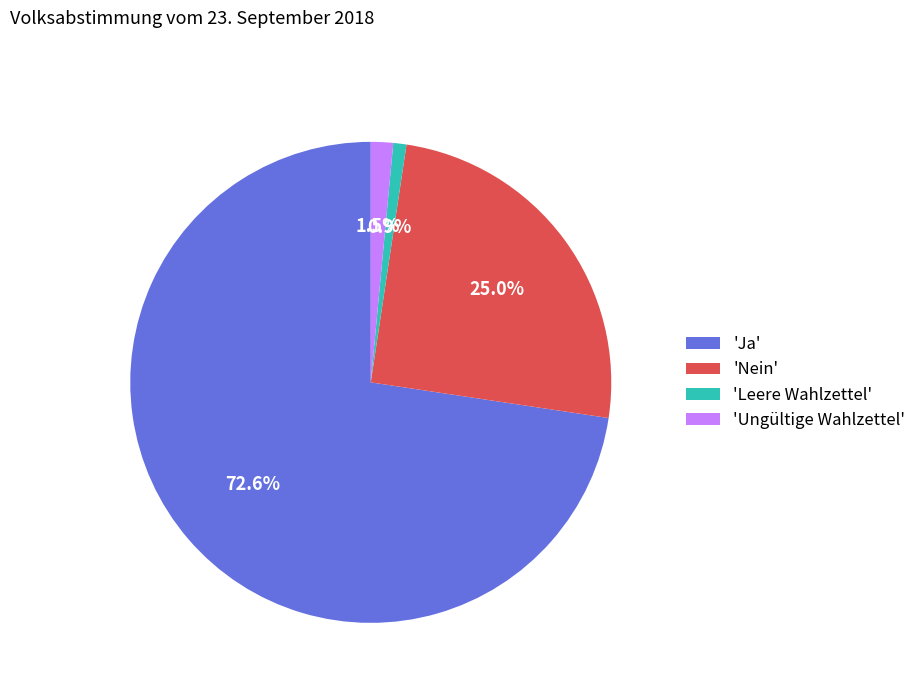

What is the largest slice in the pie chart?

'Ja'